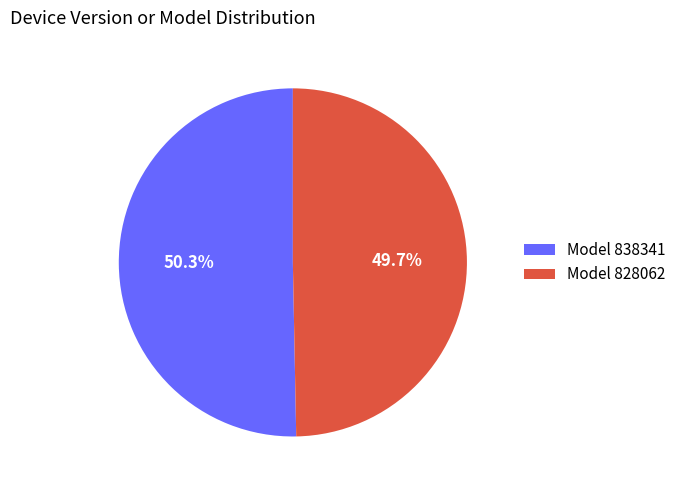

Between Model 828062 and Model 838341, which is larger?

Model 838341